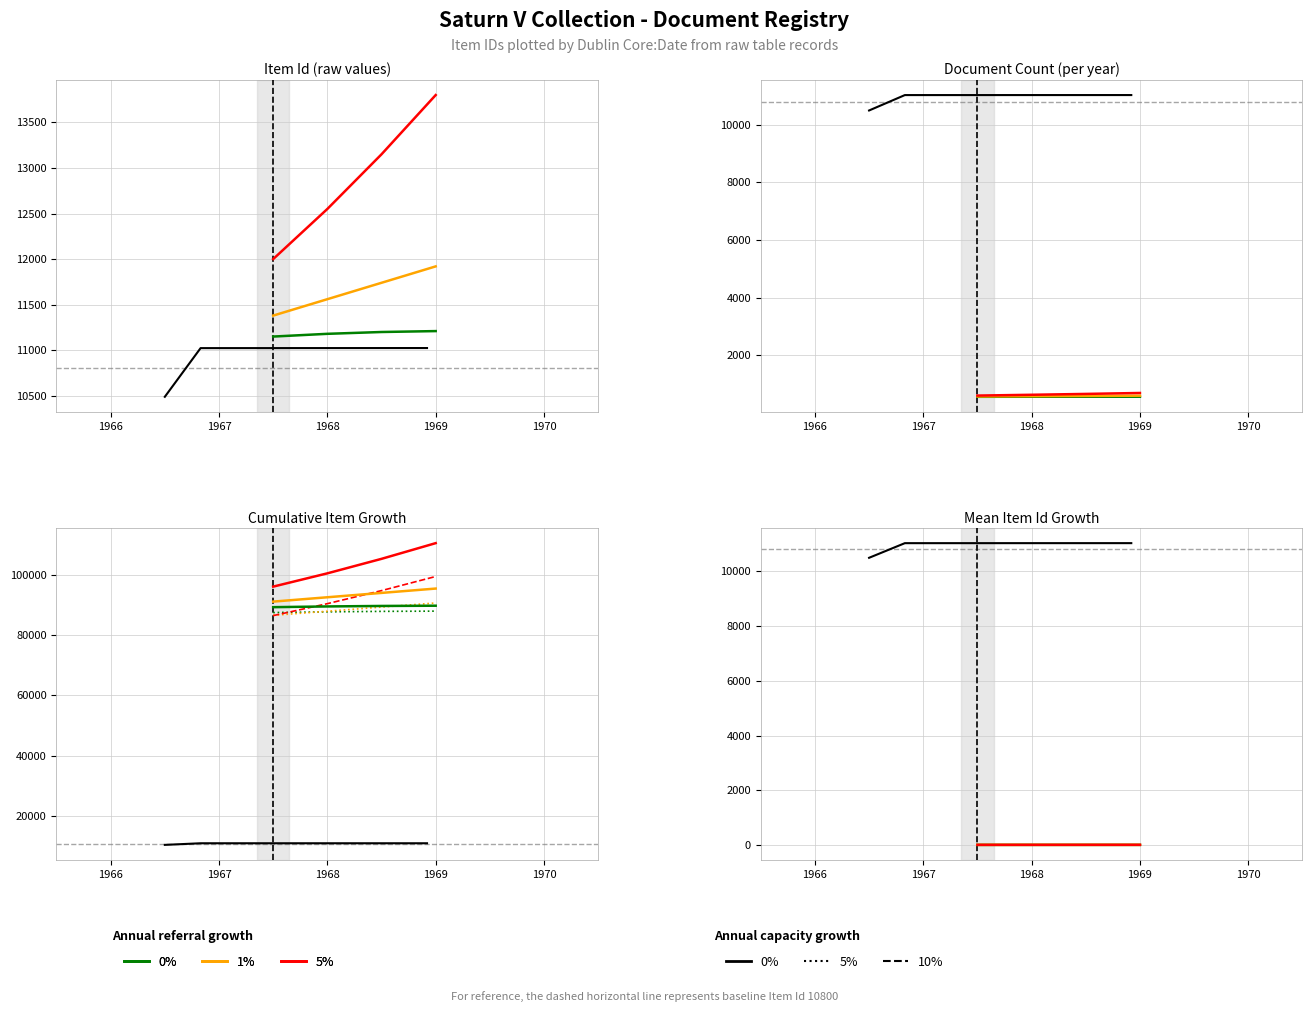

Approximately how many times larger is the value at 1966-07-01 compared to 1966-11-01?

1.0